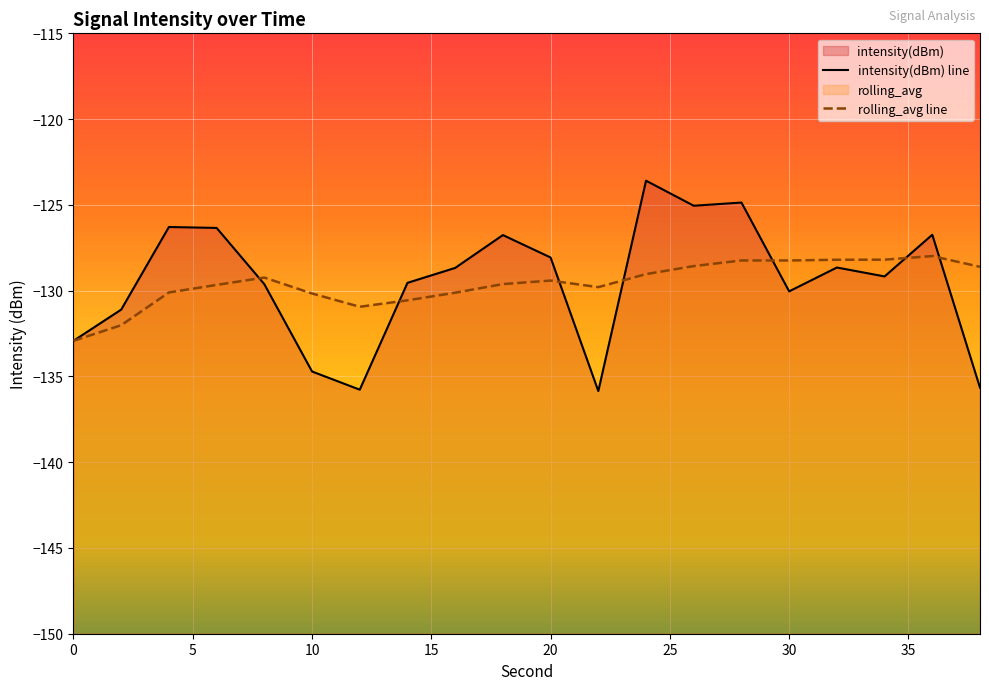

Where is rolling_avg nearest to the value -130?

4